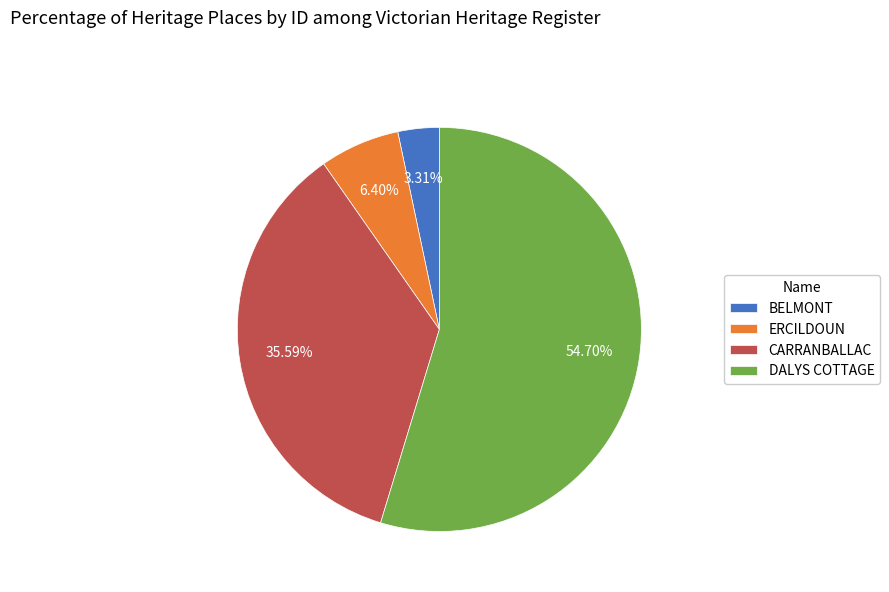

Between ERCILDOUN and CARRANBALLAC, which is larger?

CARRANBALLAC